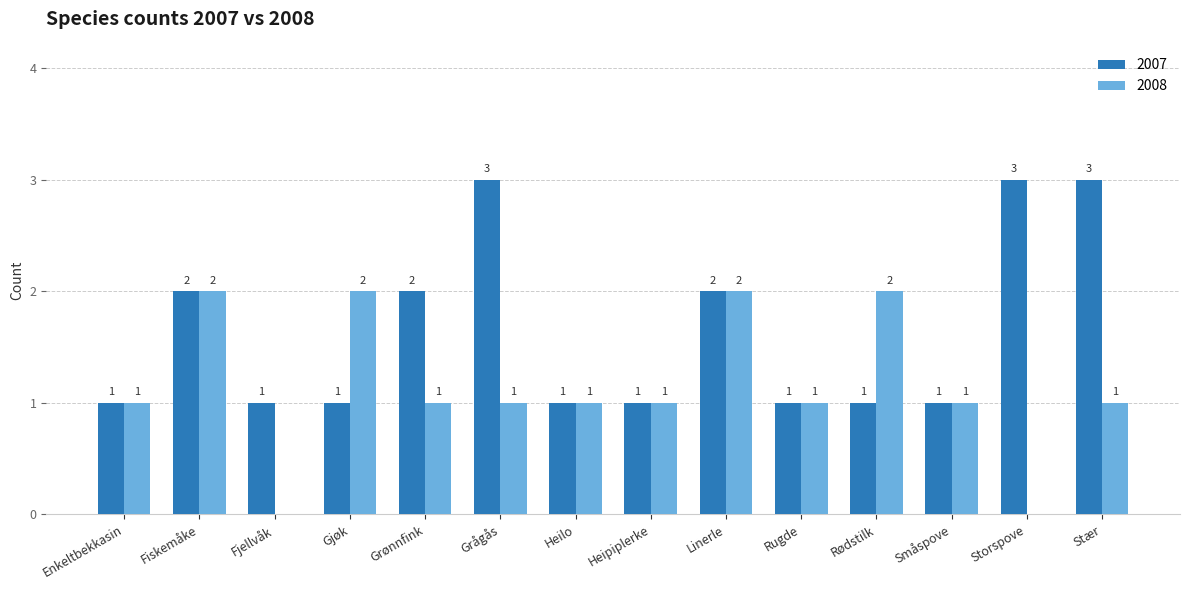

What are all the series names shown in the legend?

2007, 2008